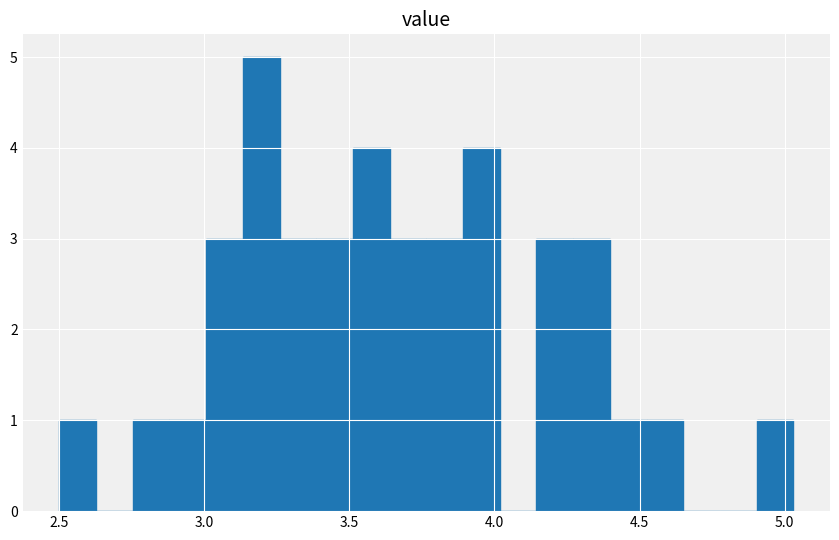

Around what value on the x-axis is the tallest bar? Give the approximate position of its centre, as read against the axis.

3.20